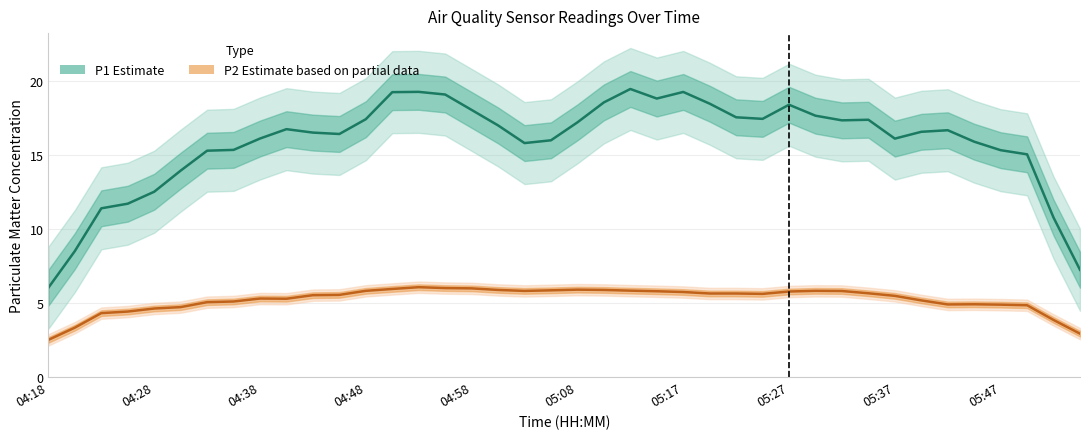

At 05:47, list the series in order from largest to smallest.

P1 (PM10), P2 (PM2.5)